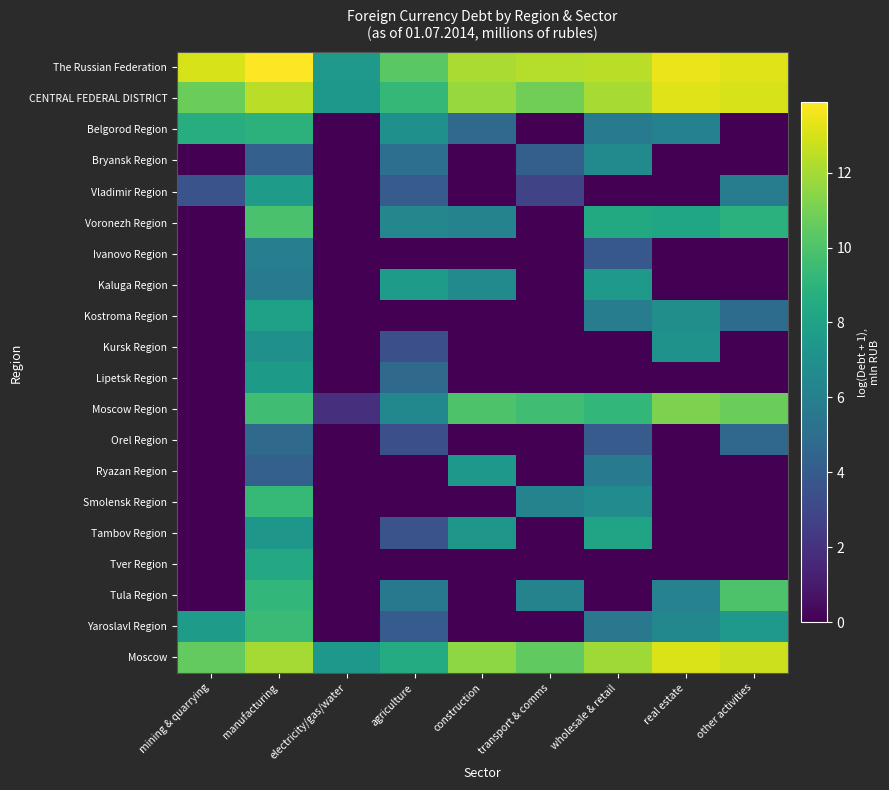

Reading left to right, transcribe all the data shown in this chart.

The Russian Federation: mining & quarrying=13.0	manufacturing=13.9	electricity/gas/water=7.5	agriculture=10.3	construction=12.1	transport & comms=12.3	wholesale & retail=12.4	real estate=13.5	other activities=13.2
CENTRAL FEDERAL DISTRICT: mining & quarrying=10.7	manufacturing=12.4	electricity/gas/water=7.4	agriculture=9.2	construction=11.8	transport & comms=10.9	wholesale & retail=12.1	real estate=13.2	other activities=13.0
Belgorod Region: mining & quarrying=8.6	manufacturing=8.9	electricity/gas/water=0.0	agriculture=6.9	construction=4.8	transport & comms=0.0	wholesale & retail=5.7	real estate=6.1	other activities=0.0
Bryansk Region: mining & quarrying=0.0	manufacturing=4.3	electricity/gas/water=0.0	agriculture=5.1	construction=0.0	transport & comms=4.2	wholesale & retail=6.6	real estate=0.0	other activities=0.0
Vladimir Region: mining & quarrying=3.5	manufacturing=7.6	electricity/gas/water=0.0	agriculture=4.0	construction=0.0	transport & comms=2.8	wholesale & retail=0.0	real estate=0.0	other activities=5.9
Voronezh Region: mining & quarrying=0.0	manufacturing=9.9	electricity/gas/water=0.0	agriculture=6.4	construction=6.2	transport & comms=0.0	wholesale & retail=8.4	real estate=8.2	other activities=8.9
Ivanovo Region: mining & quarrying=0.0	manufacturing=5.9	electricity/gas/water=0.0	agriculture=0.0	construction=0.0	transport & comms=0.0	wholesale & retail=3.8	real estate=0.0	other activities=0.0
Kaluga Region: mining & quarrying=0.0	manufacturing=5.8	electricity/gas/water=0.0	agriculture=7.6	construction=6.7	transport & comms=0.0	wholesale & retail=7.5	real estate=0.0	other activities=0.0
Kostroma Region: mining & quarrying=0.0	manufacturing=7.9	electricity/gas/water=0.0	agriculture=0.0	construction=0.0	transport & comms=0.0	wholesale & retail=5.8	real estate=6.9	other activities=4.9
Kursk Region: mining & quarrying=0.0	manufacturing=7.0	electricity/gas/water=0.0	agriculture=3.4	construction=0.0	transport & comms=0.0	wholesale & retail=0.0	real estate=7.1	other activities=0.0
Lipetsk Region: mining & quarrying=0.0	manufacturing=7.6	electricity/gas/water=0.0	agriculture=4.8	construction=0.0	transport & comms=0.0	wholesale & retail=0.0	real estate=0.0	other activities=0.0
Moscow Region: mining & quarrying=0.0	manufacturing=9.6	electricity/gas/water=1.9	agriculture=6.5	construction=10.0	transport & comms=9.6	wholesale & retail=9.2	real estate=11.1	other activities=10.8
Orel Region: mining & quarrying=0.0	manufacturing=4.8	electricity/gas/water=0.0	agriculture=3.4	construction=0.0	transport & comms=0.0	wholesale & retail=4.0	real estate=0.0	other activities=4.7
Ryazan Region: mining & quarrying=0.0	manufacturing=4.2	electricity/gas/water=0.0	agriculture=0.0	construction=7.4	transport & comms=0.0	wholesale & retail=5.8	real estate=0.0	other activities=0.0
Smolensk Region: mining & quarrying=0.0	manufacturing=9.3	electricity/gas/water=0.0	agriculture=0.0	construction=0.0	transport & comms=6.2	wholesale & retail=6.7	real estate=0.0	other activities=0.0
Tambov Region: mining & quarrying=0.0	manufacturing=7.4	electricity/gas/water=0.0	agriculture=3.6	construction=7.3	transport & comms=0.0	wholesale & retail=8.1	real estate=0.0	other activities=0.0
Tver Region: mining & quarrying=0.0	manufacturing=8.4	electricity/gas/water=0.0	agriculture=0.0	construction=0.0	transport & comms=0.0	wholesale & retail=0.0	real estate=0.0	other activities=0.0
Tula Region: mining & quarrying=0.0	manufacturing=9.2	electricity/gas/water=0.0	agriculture=5.6	construction=0.0	transport & comms=6.2	wholesale & retail=0.0	real estate=6.1	other activities=10.0
Yaroslavl Region: mining & quarrying=7.6	manufacturing=9.4	electricity/gas/water=0.0	agriculture=4.1	construction=0.0	transport & comms=0.0	wholesale & retail=5.6	real estate=6.5	other activities=7.5
Moscow: mining & quarrying=10.6	manufacturing=12.0	electricity/gas/water=7.4	agriculture=8.6	construction=11.5	transport & comms=10.5	wholesale & retail=11.9	real estate=13.1	other activities=12.8